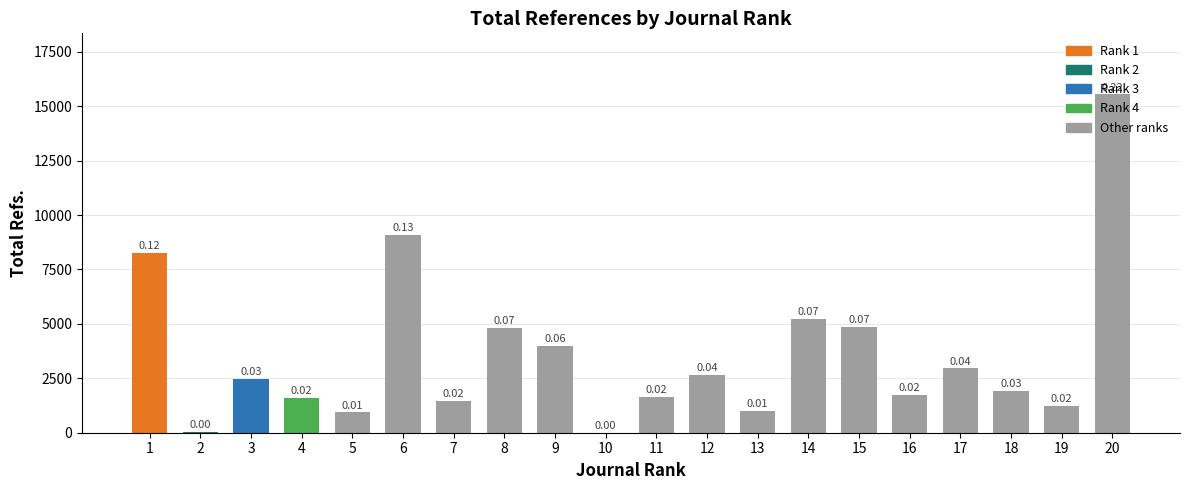

What is the change in value from 10 to 14?

+5246